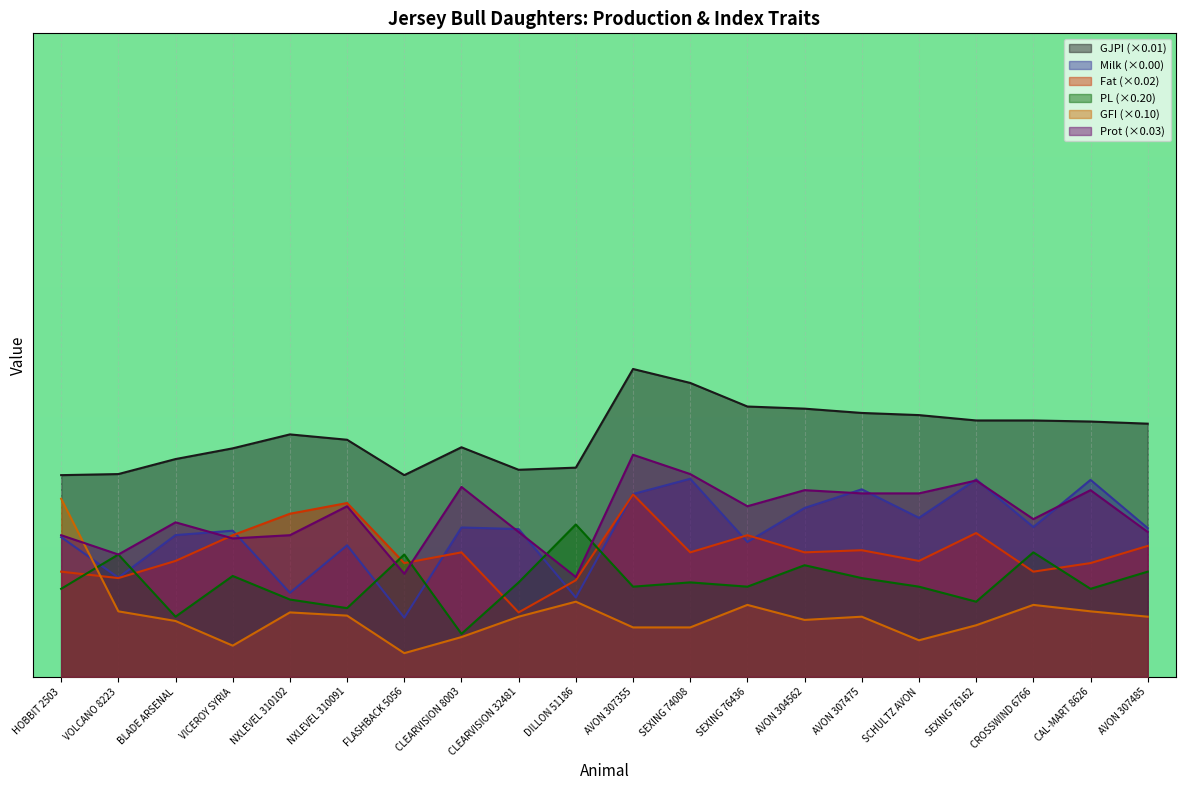

Which series has the largest range (max minus min)?

GFI (×0.10)